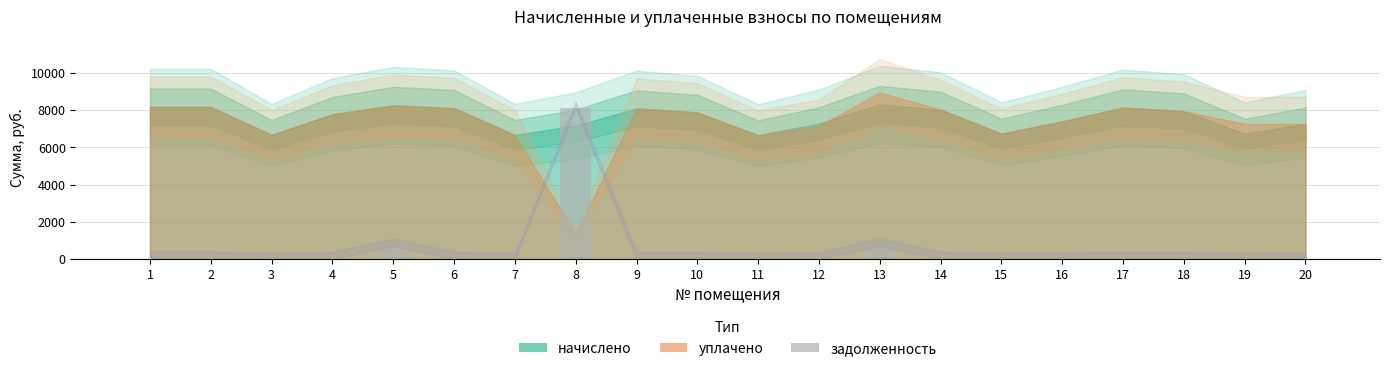

How many data points are above 0?

3